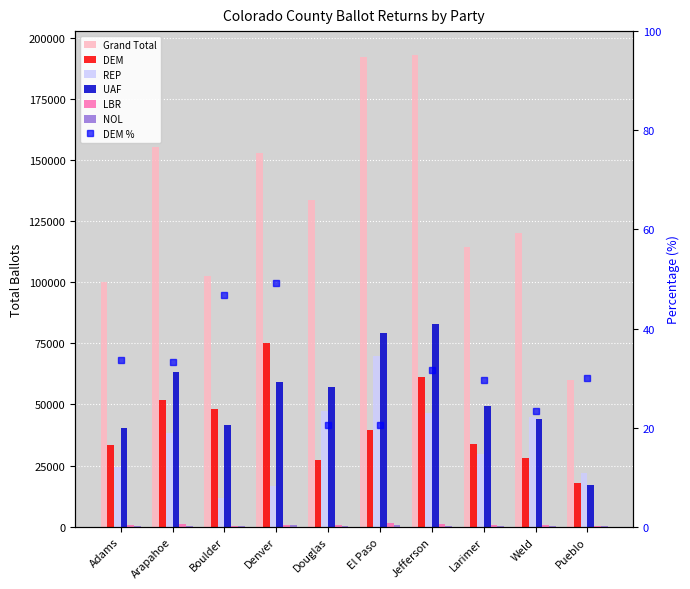

What is the sum of all Grand Total values?

1324107